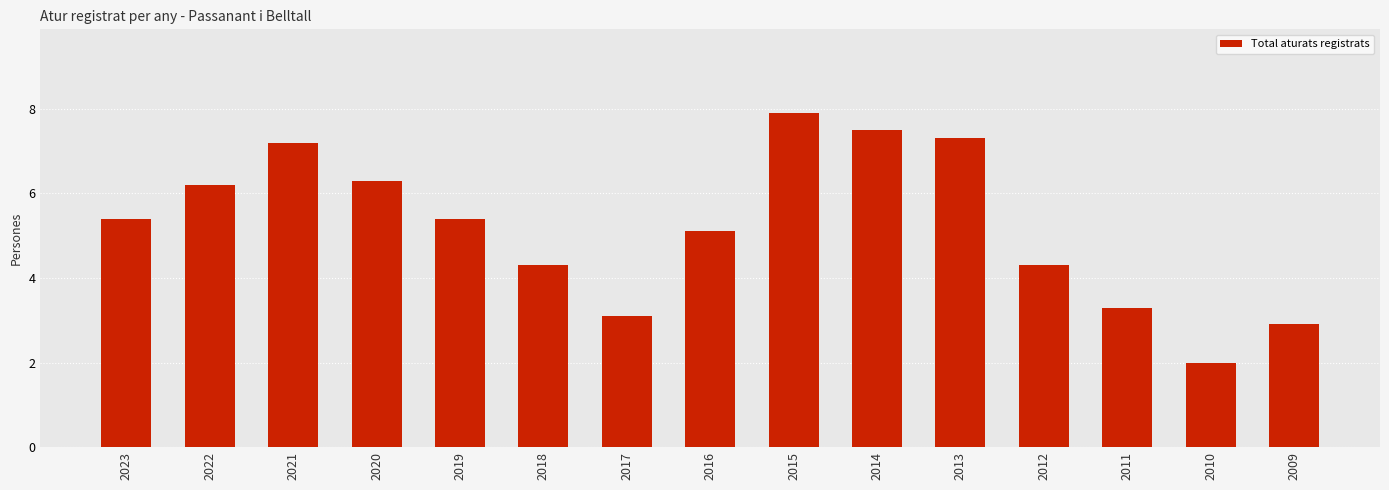

What is the difference between the second highest and second lowest values?

4.6